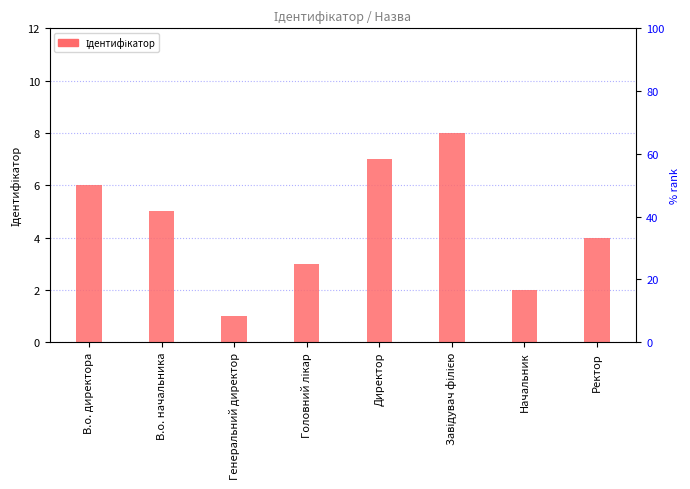

List the labels in order of value, largest first.

Завідувач філією, Директор, В.о. директора, В.о. начальника, Ректор, Головний лікар, Начальник, Генеральний директор